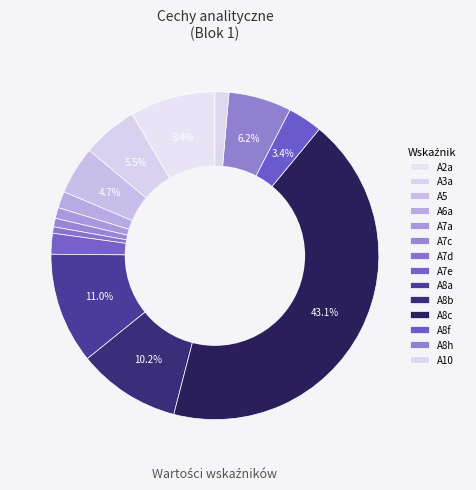

Is there any slice that represents more than half of the pie?

No